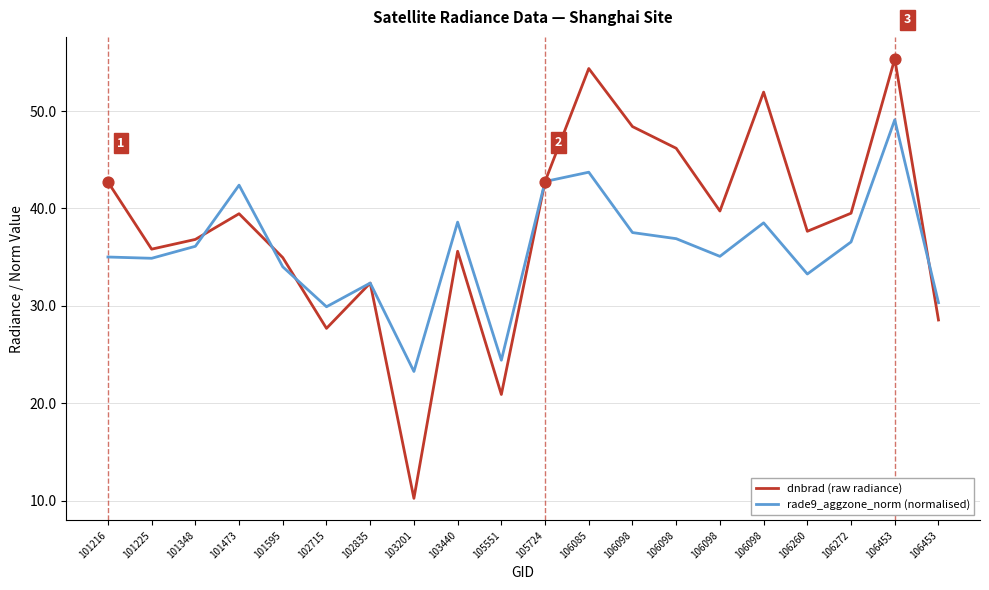

Is the value of rade9_aggzone_norm (normalised) at 101473 greater than the value of dnbrad (raw radiance) at 101216?

No